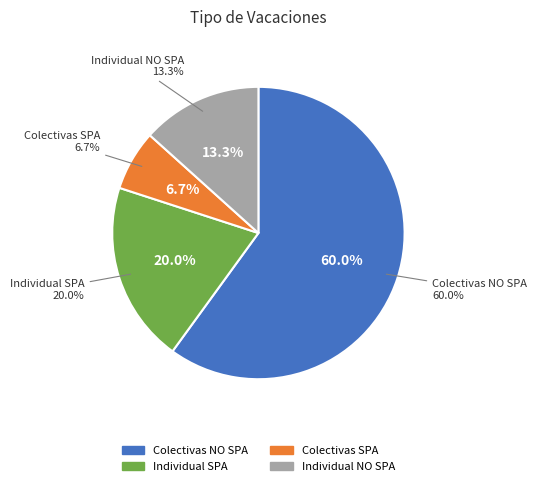

Is it true that Colectivas SPA is 19% of the pie?

False